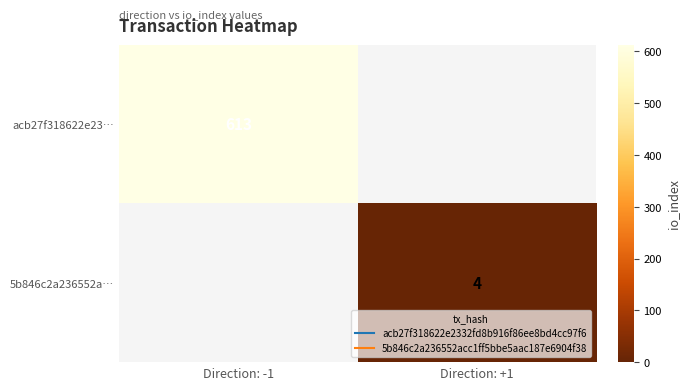

Which has a higher value, Direction: +1 or Direction: -1?

Direction: -1